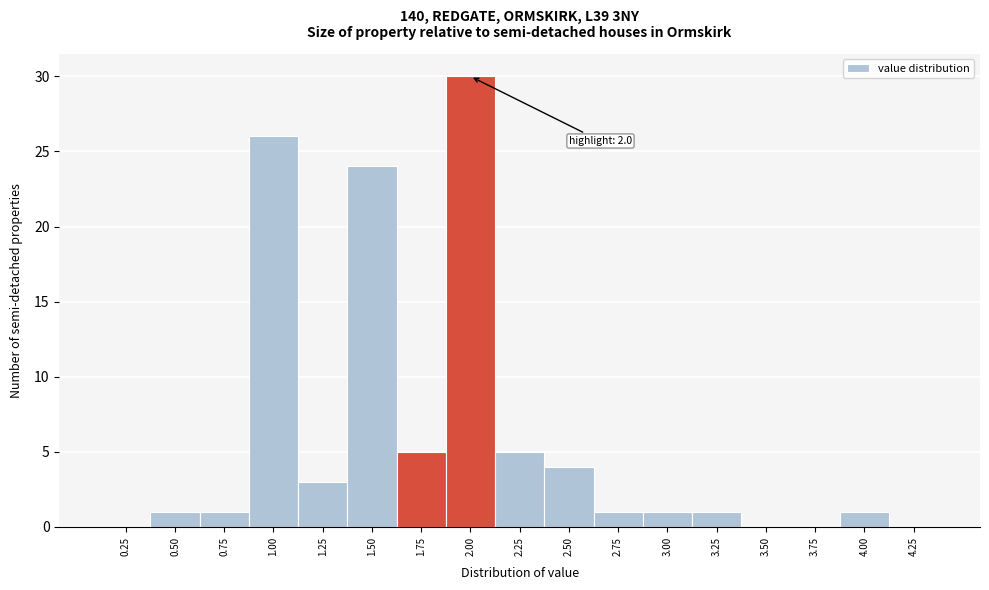

Reading left to right, transcribe all the data shown in this chart.

0.25=0	0.50=1	0.75=1	1.00=26	1.25=3	1.50=24	1.75=5	2.00=30	2.25=5	2.50=4	2.75=1	3.00=1	3.25=1	3.50=0	3.75=0	4.00=1	4.25=0